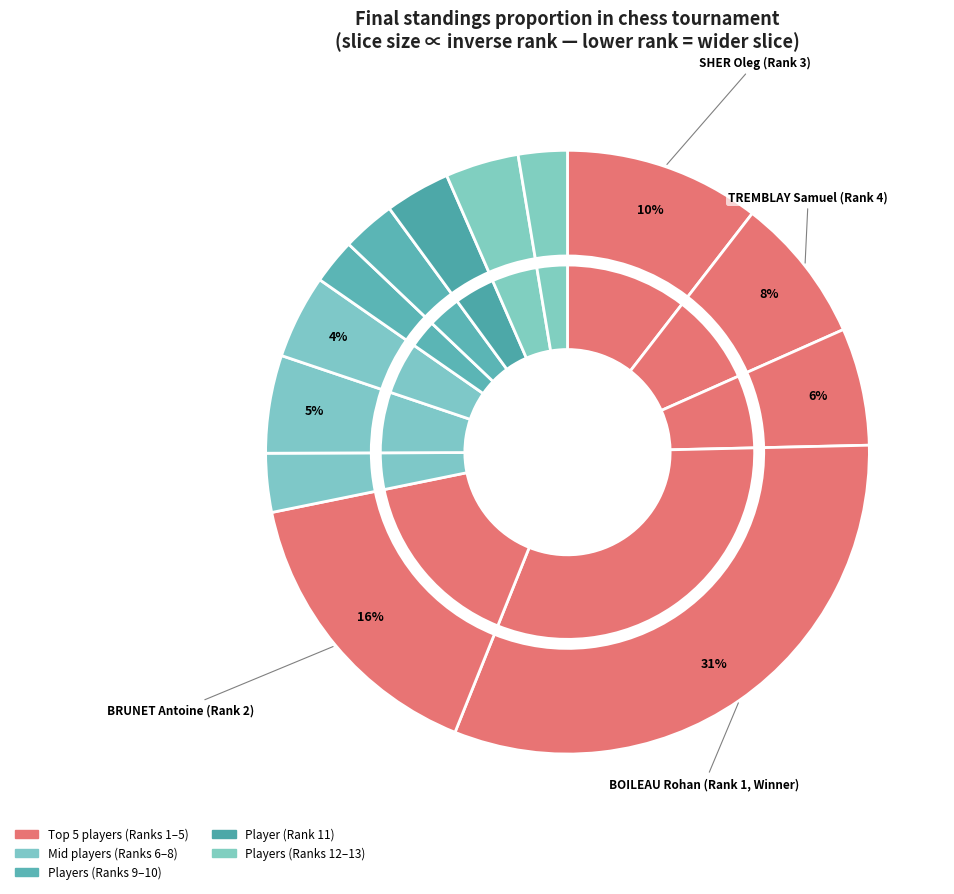

What percentage is NOT represented by BER Ophelie?

85.7%